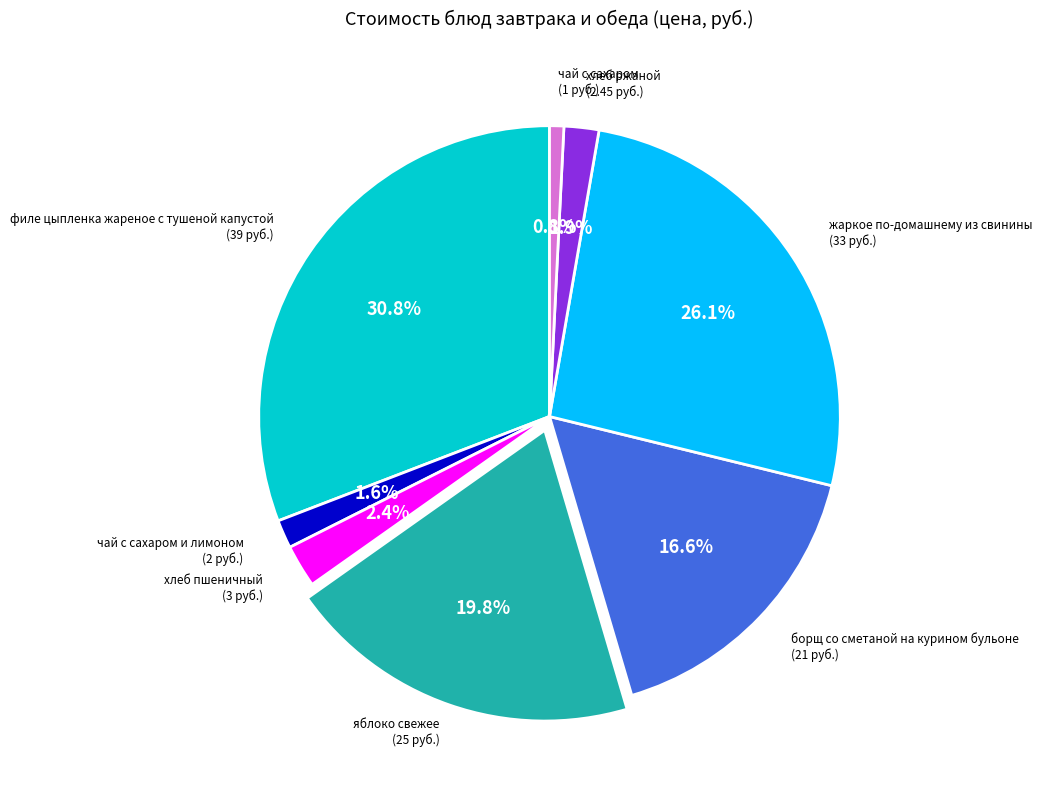

Is there any slice that represents more than half of the pie?

No